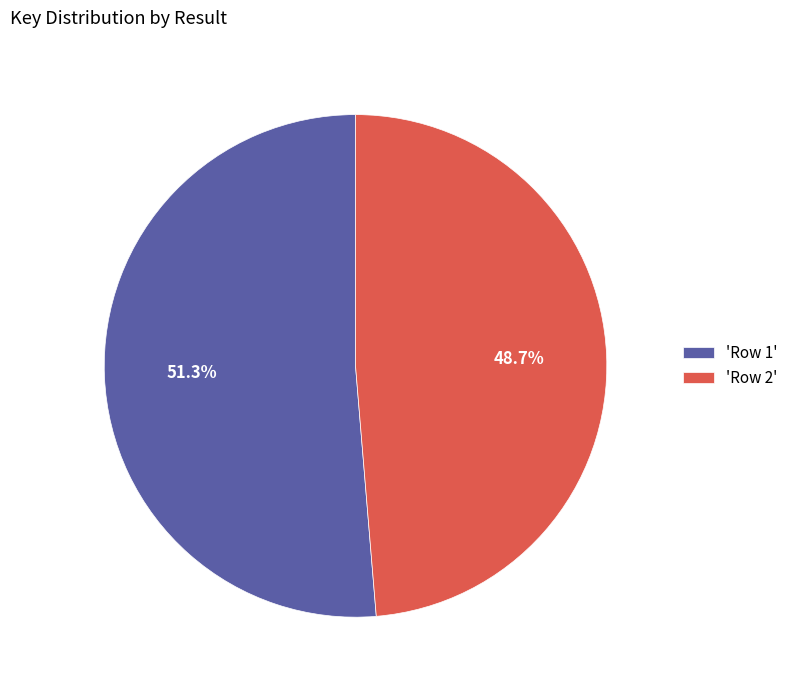

Approximately how many times larger is the value at 'Row 1' compared to 'Row 2'?

1.1